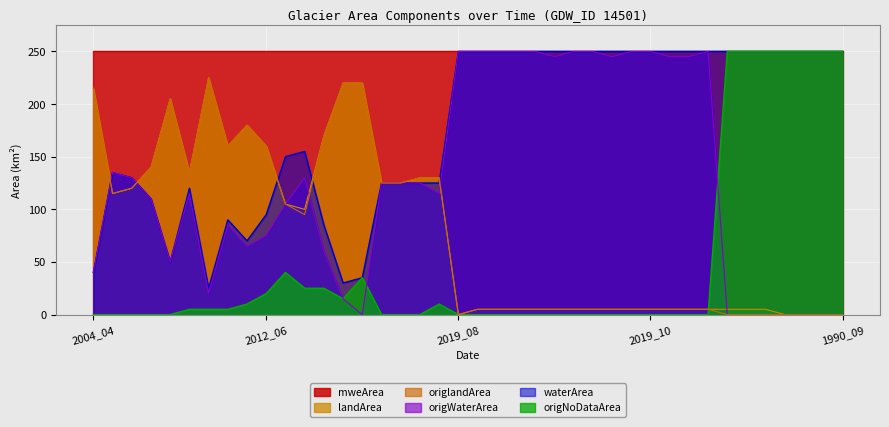

At which label does origlandArea first exceed 250?

2004_04